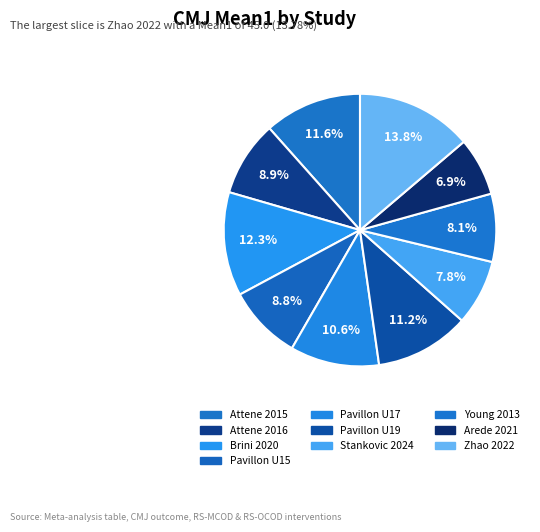

To the nearest percent, what is the difference between the largest and smallest slice percentages?

7%